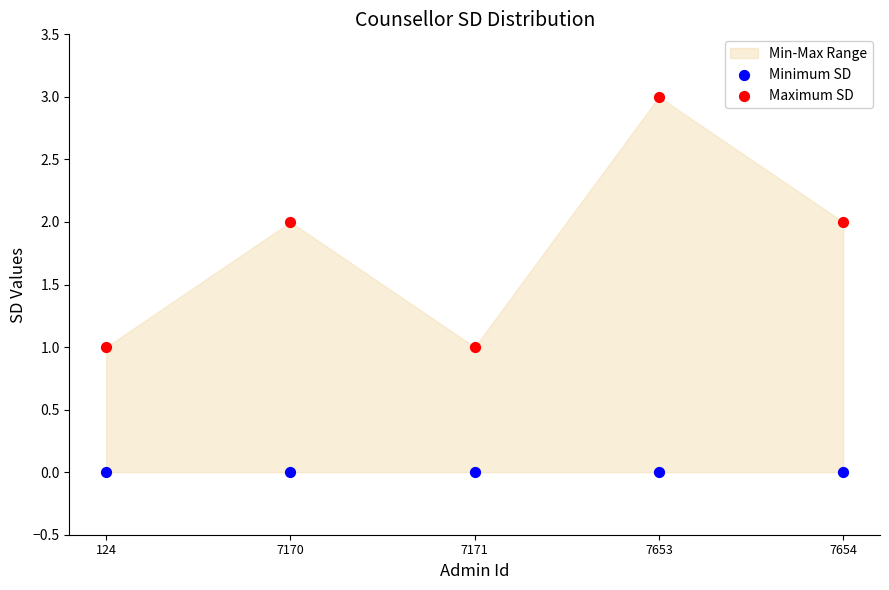

Which series reaches the minimum Y coordinate?

Minimum SD